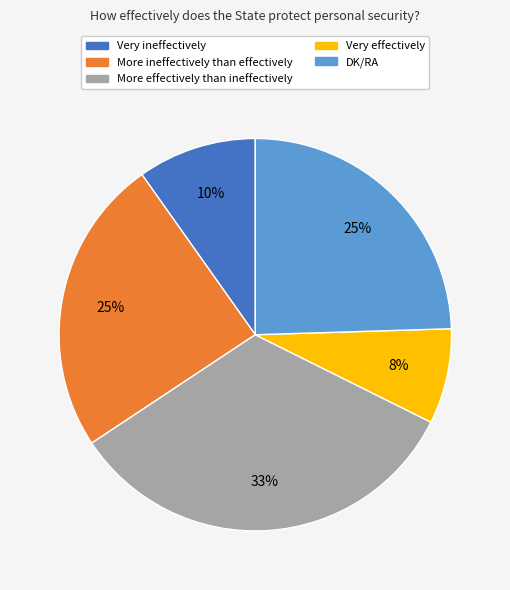

Is the sum of More effectively than ineffectively and DK/RA greater than half?

Yes